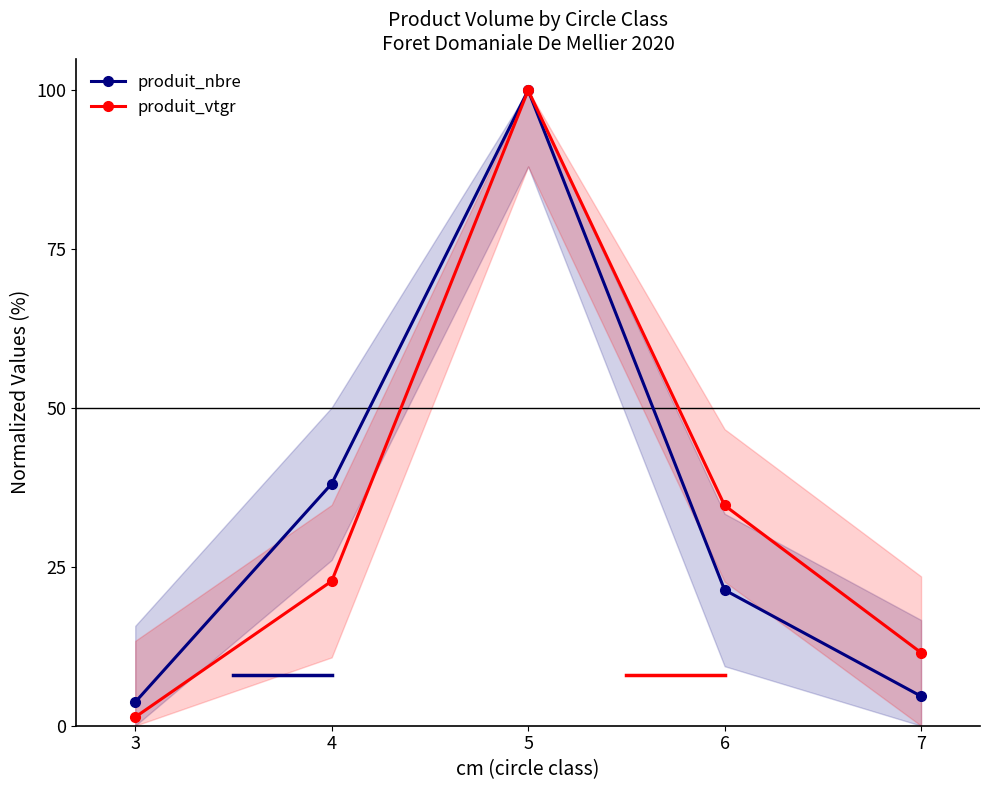

Does the chart have visible grid lines?

No